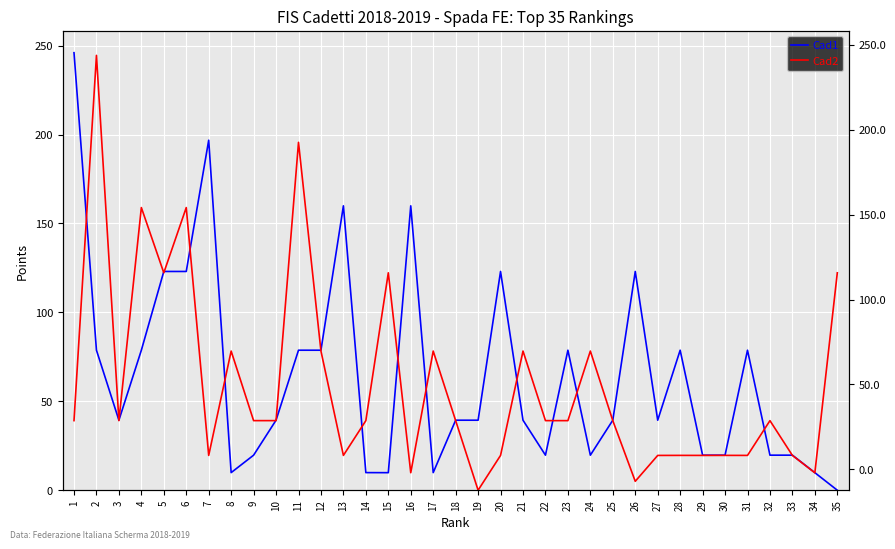

Rank the categories by Cad1 value from lowest to highest.

35, 34, 15, 17, 8, 14, 29, 24, 9, 30, 33, 22, 32, 21, 27, 25, 19, 18, 3, 10, 31, 28, 23, 4, 11, 12, 2, 26, 20, 5, 6, 13, 16, 7, 1